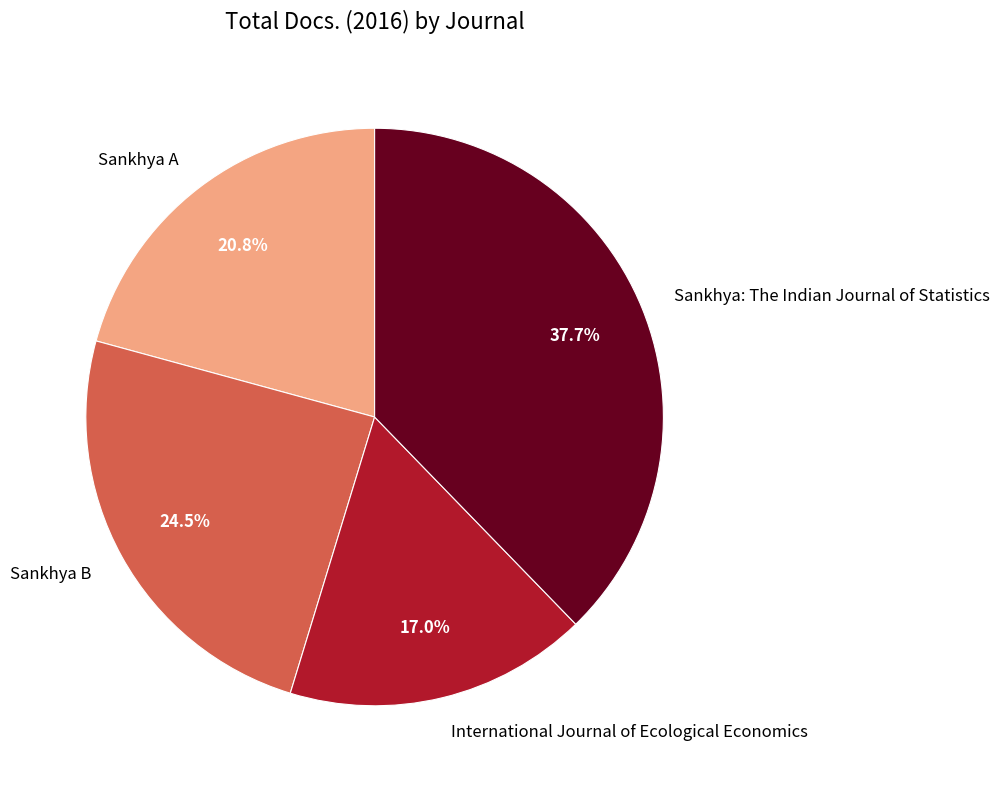

Which slice is the smallest?

International Journal of Ecological Economics